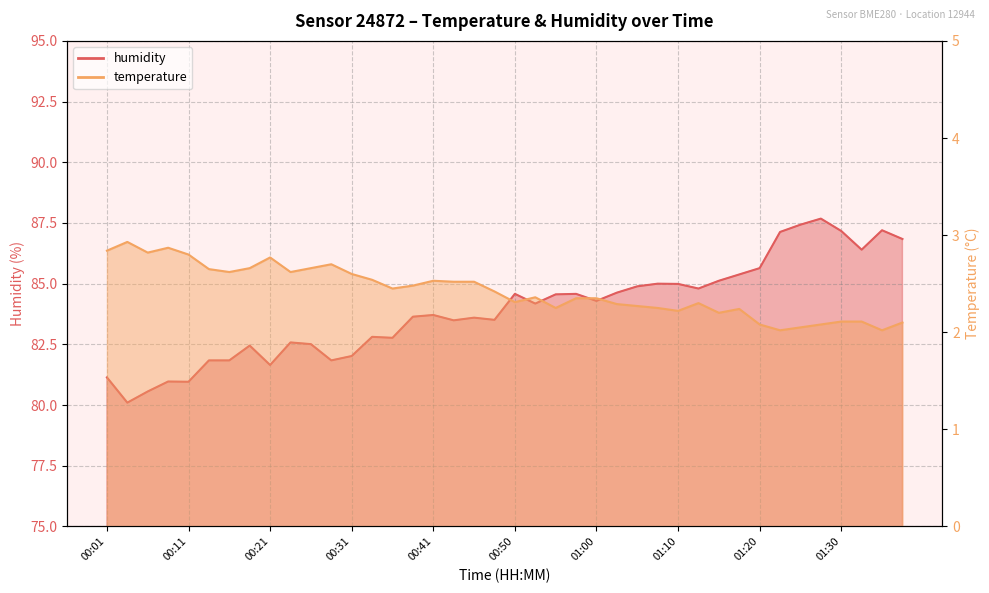

Reading left to right, transcribe all the data shown in this chart.

temperature: 00:01=2.8	00:03=2.9	00:06=2.8	00:08=2.9	00:11=2.8	00:13=2.6	00:16=2.6	00:18=2.7	00:21=2.8	00:23=2.6	00:26=2.7	00:28=2.7	00:31=2.6	00:33=2.5	00:36=2.5	00:38=2.5	00:41=2.5	00:43=2.5	00:46=2.5	00:48=2.4	00:50=2.3	00:53=2.4	00:55=2.2	00:58=2.4	01:00=2.4	01:03=2.3	01:05=2.3	01:08=2.2	01:10=2.2	01:13=2.3	01:15=2.2	01:18=2.2	01:20=2.1	01:23=2.0	01:25=2.0	01:28=2.1	01:30=2.1	01:33=2.1	01:35=2.0	01:38=2.1
humidity: 00:01=81.1	00:03=80.1	00:06=80.6	00:08=81.0	00:11=81.0	00:13=81.8	00:16=81.8	00:18=82.5	00:21=81.7	00:23=82.6	00:26=82.5	00:28=81.8	00:31=82.0	00:33=82.8	00:36=82.8	00:38=83.6	00:41=83.7	00:43=83.5	00:46=83.6	00:48=83.5	00:50=84.6	00:53=84.2	00:55=84.6	00:58=84.6	01:00=84.3	01:03=84.6	01:05=84.9	01:08=85.0	01:10=85.0	01:13=84.8	01:15=85.1	01:18=85.4	01:20=85.6	01:23=87.1	01:25=87.4	01:28=87.7	01:30=87.2	01:33=86.4	01:35=87.2	01:38=86.8